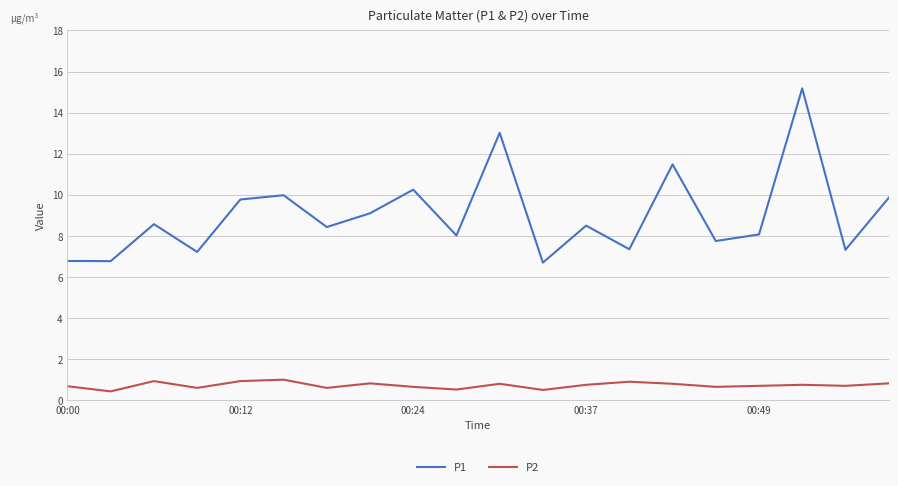

In P2, how many points are lower than both neighbors (excluding endpoints)?

7